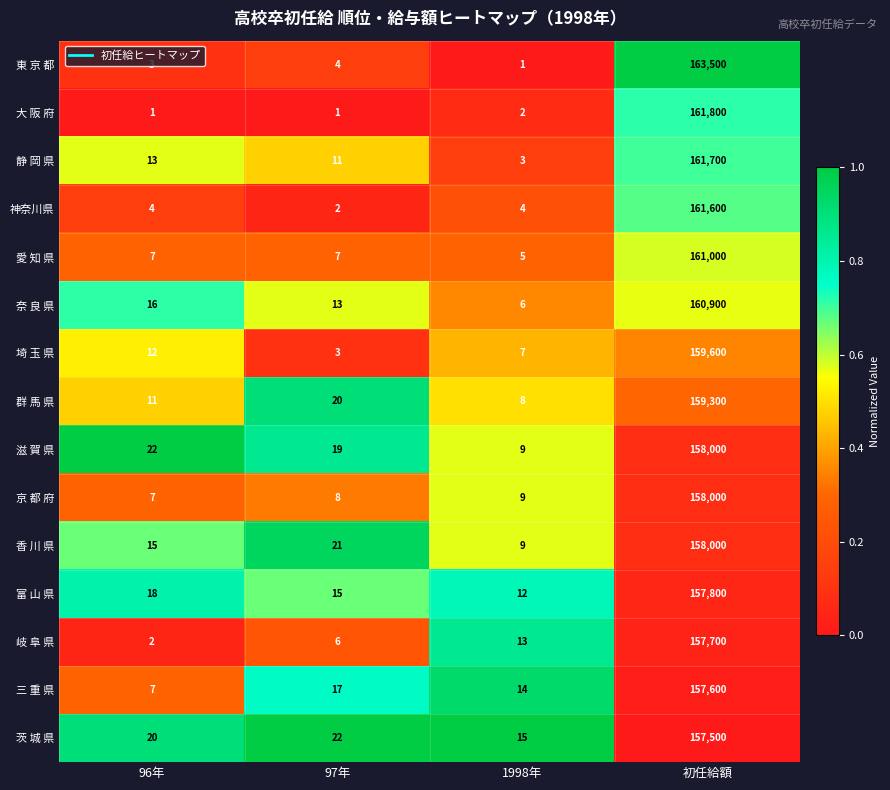

Is the value of 愛 知 県 at 97年 greater than the value of 富 山 県 at 97年?

No